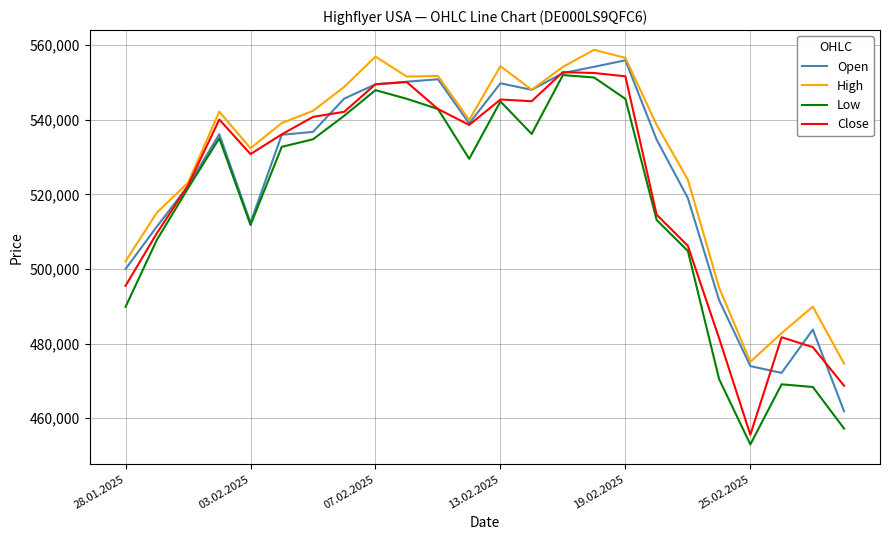

What is the greatest value displayed?

558756